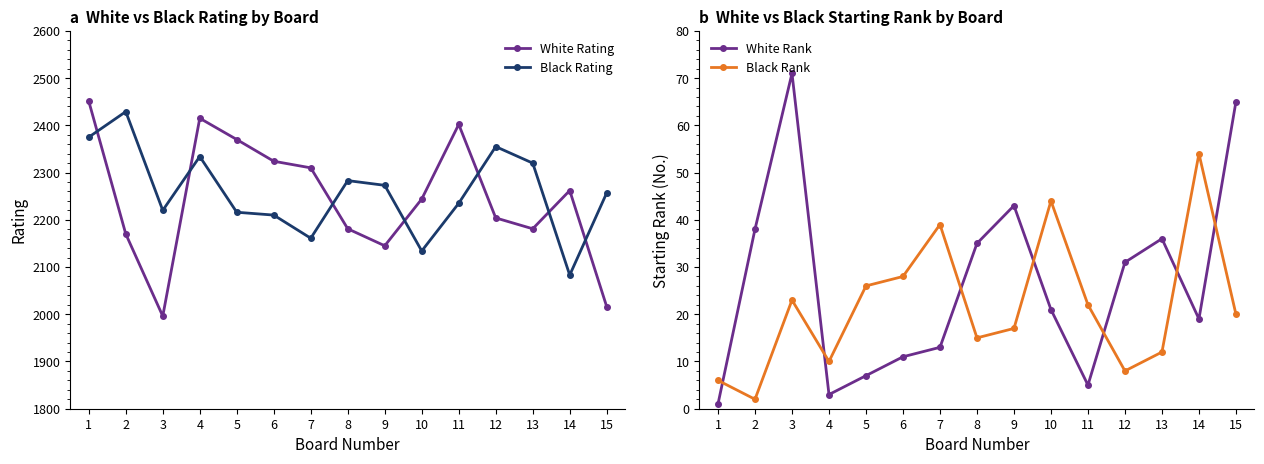

At which category is the sum across all series the highest?

1